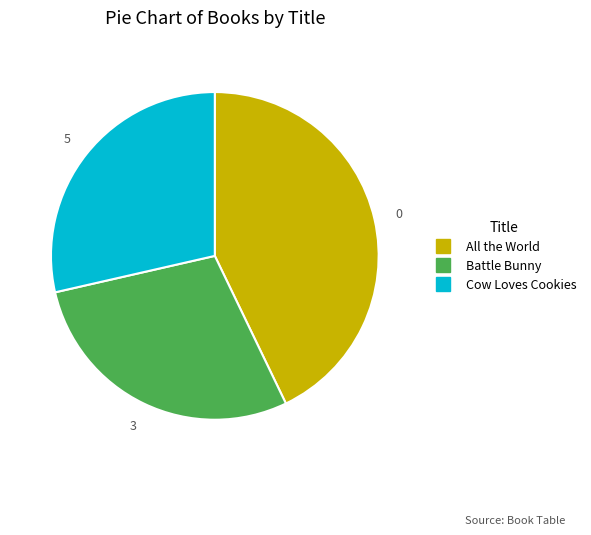

Is there a majority slice in this chart?

No